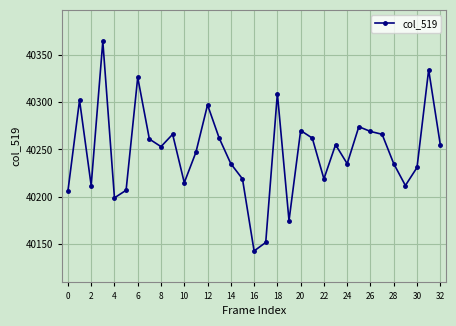

What is the value of the 7th point from the left?

40326